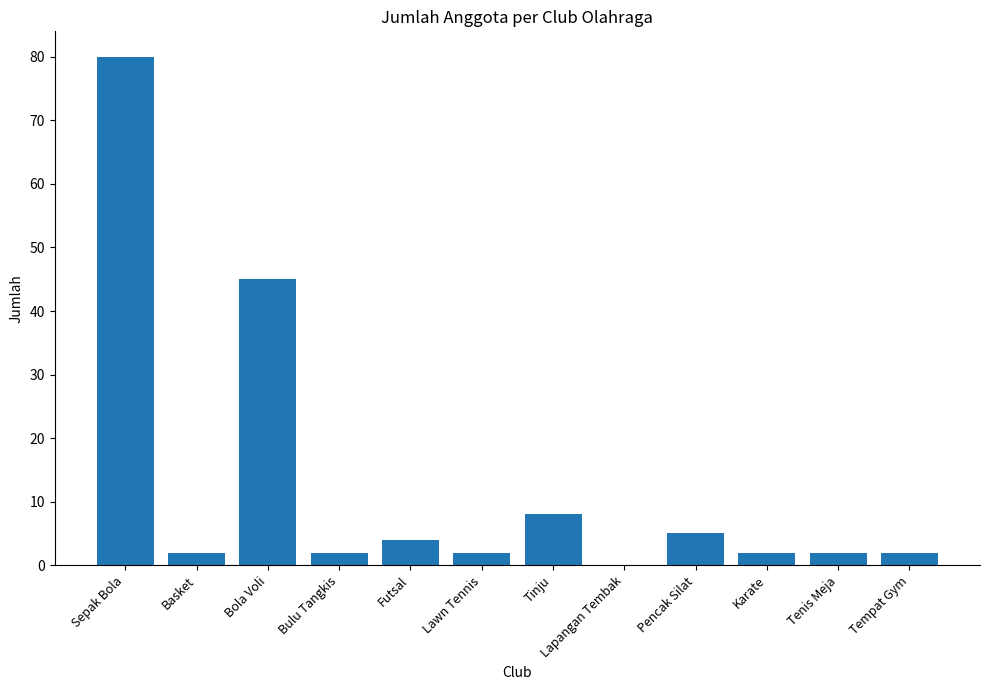

How many distinct data groups are displayed?

1